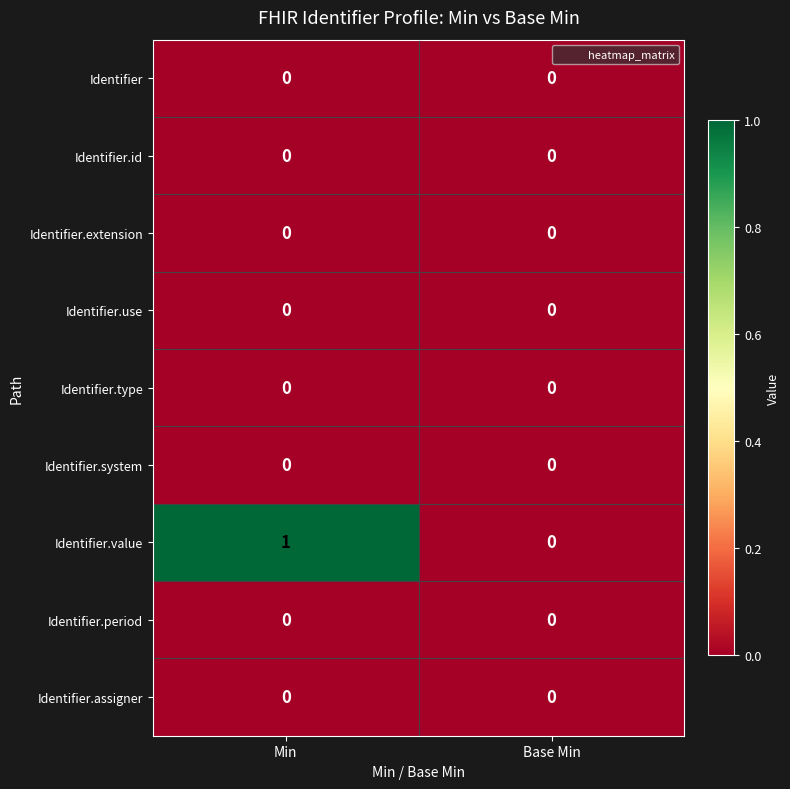

At which category is the sum across all series the highest?

Min